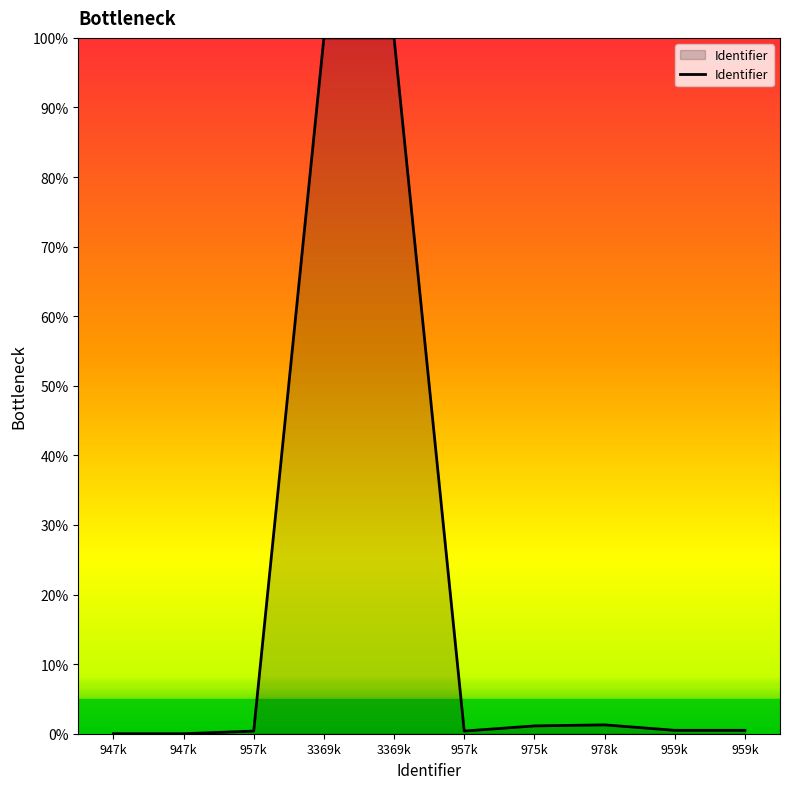

How many lines are shown in the chart?

1